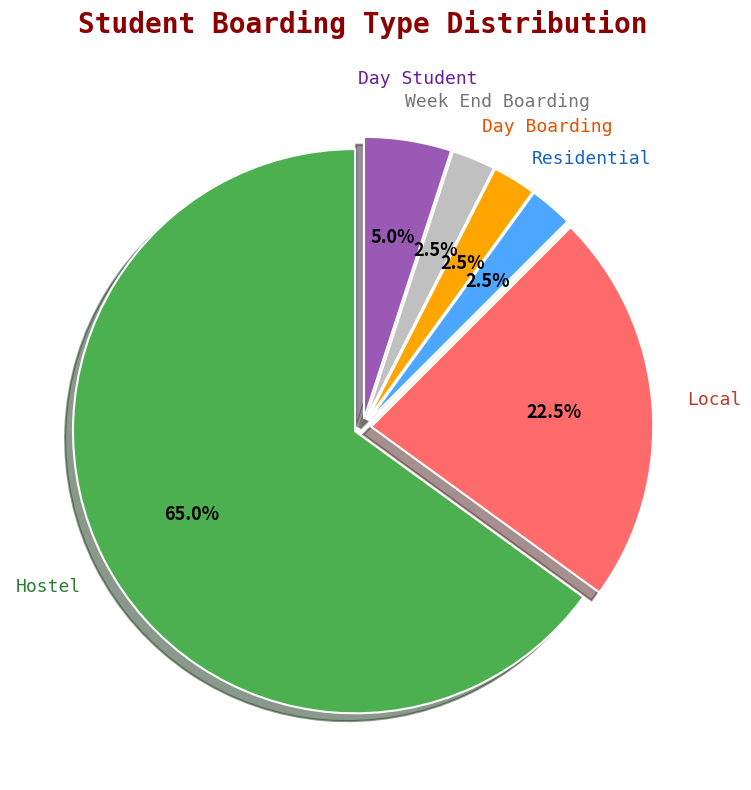

Is there any slice that represents more than half of the pie?

Yes